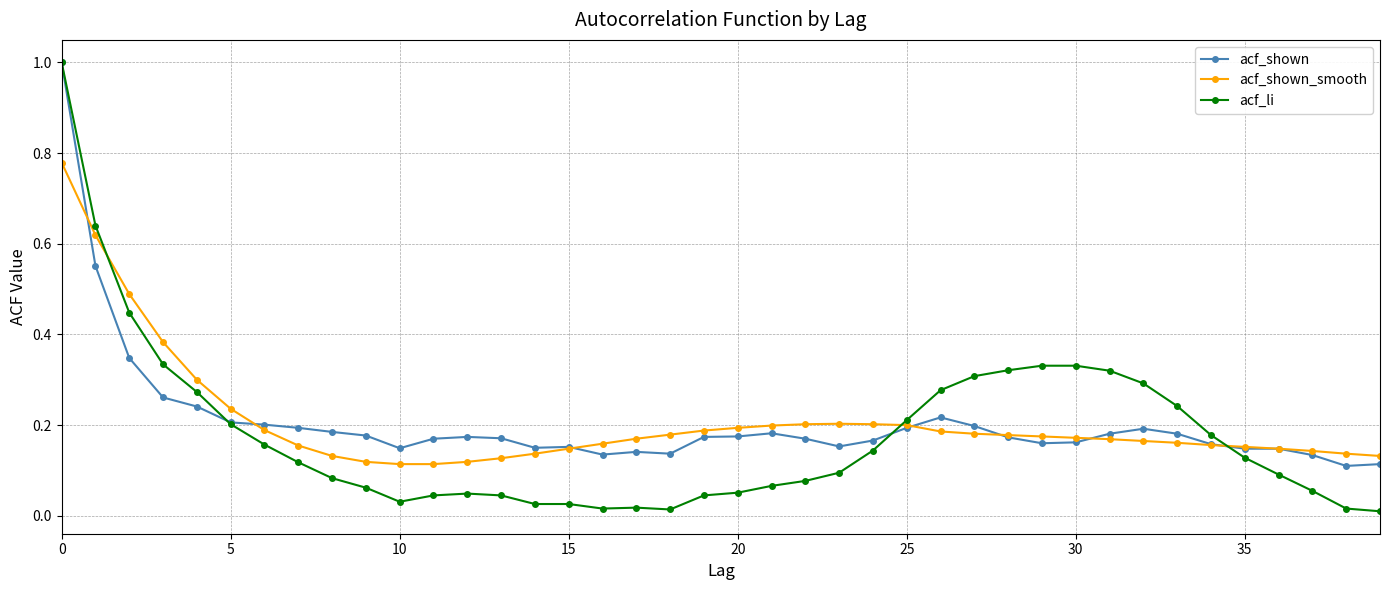

What is the highest value of the acf_li series?

1.0